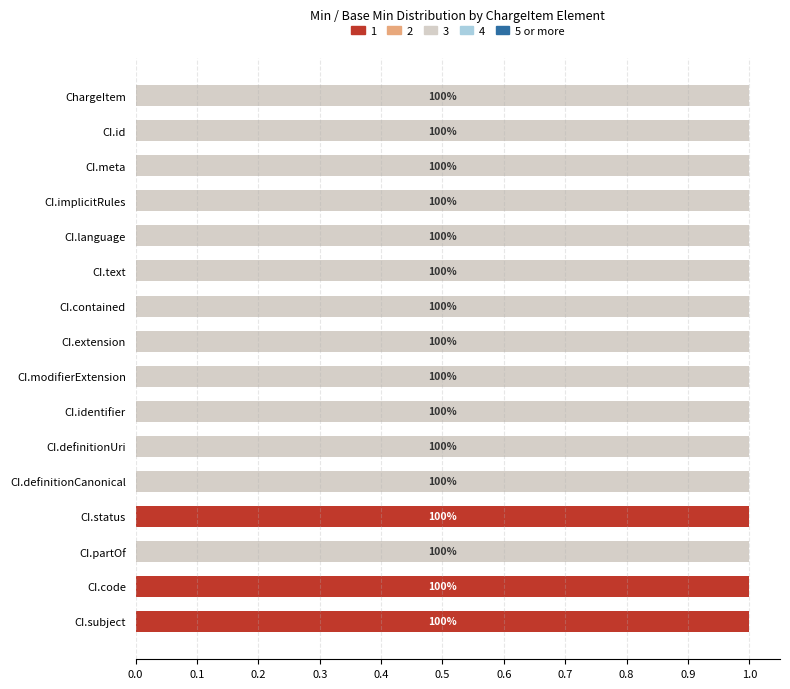

What is the label of the 16th bar from the right?

ChargeItem